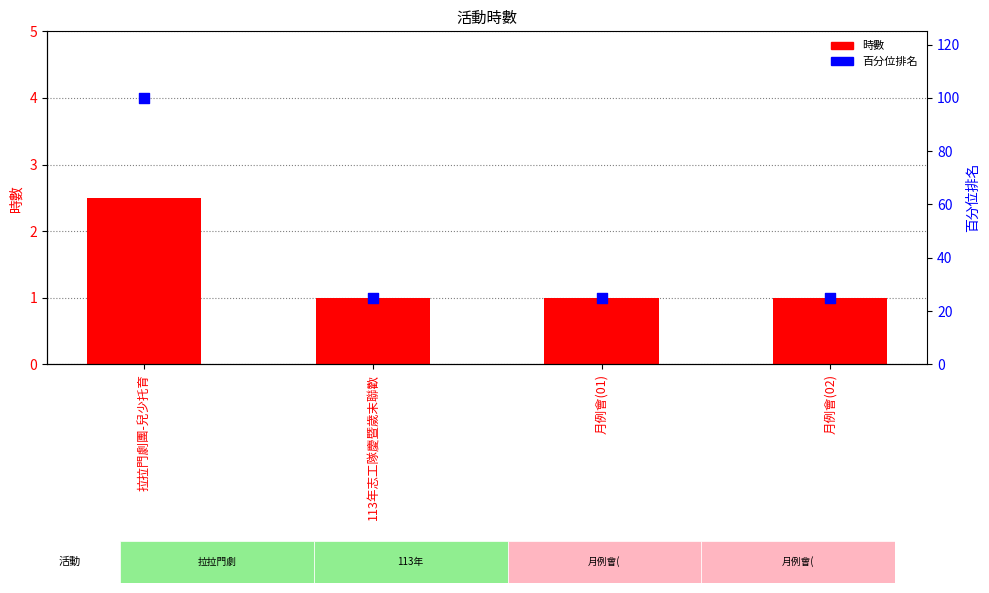

At how many categories does at least one series exceed 88?

1